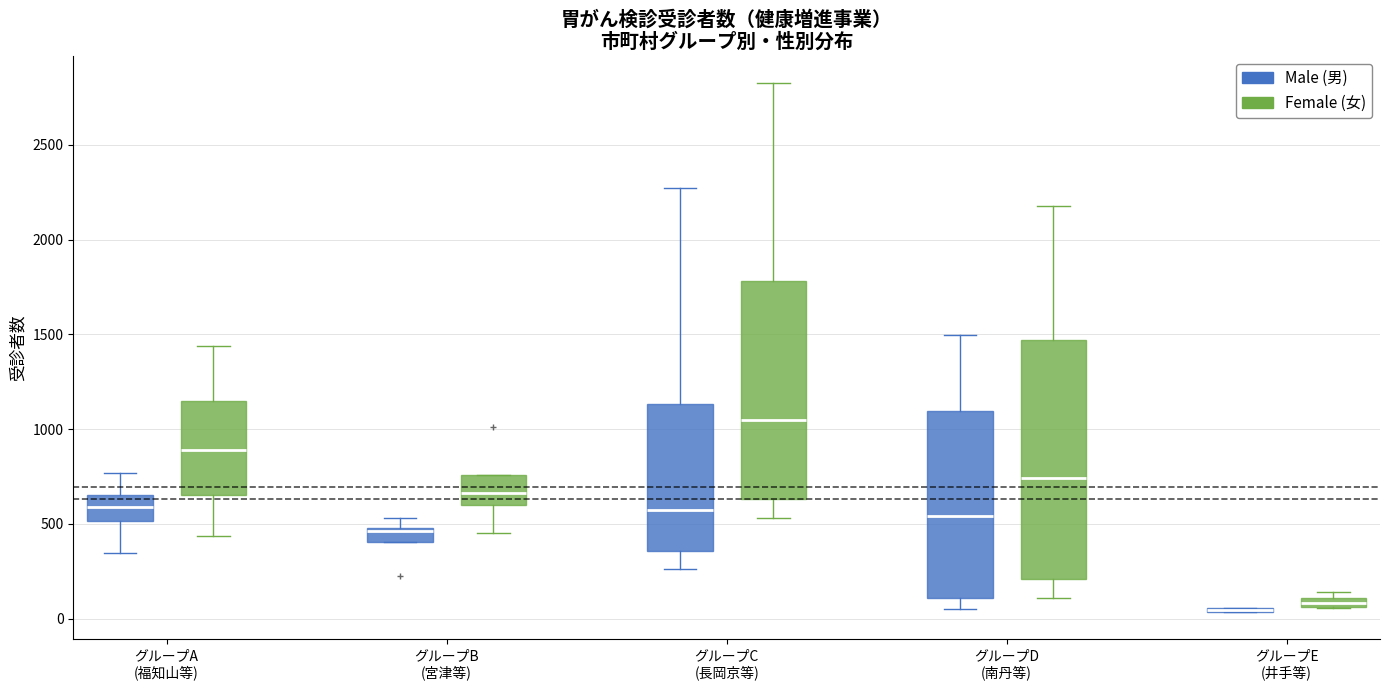

Comparing the boxes themselves (not the whiskers), which one is the tallest?

グループD (南丹等) (Female (女))